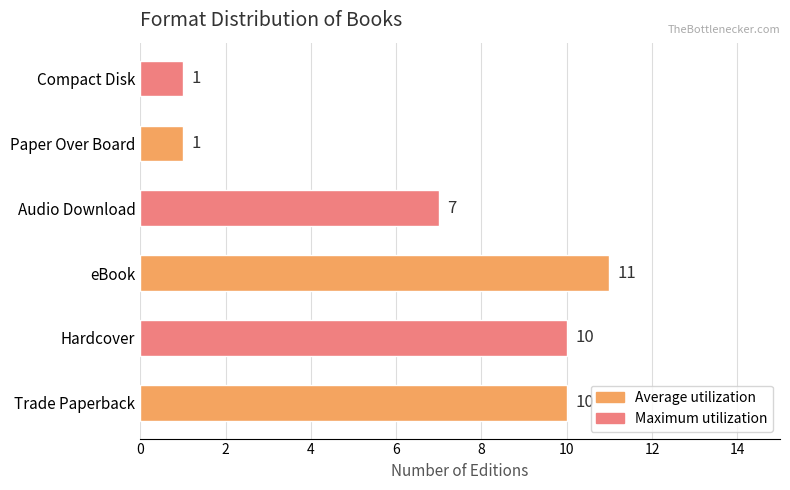

At which label is the value closest to 6?

Audio Download